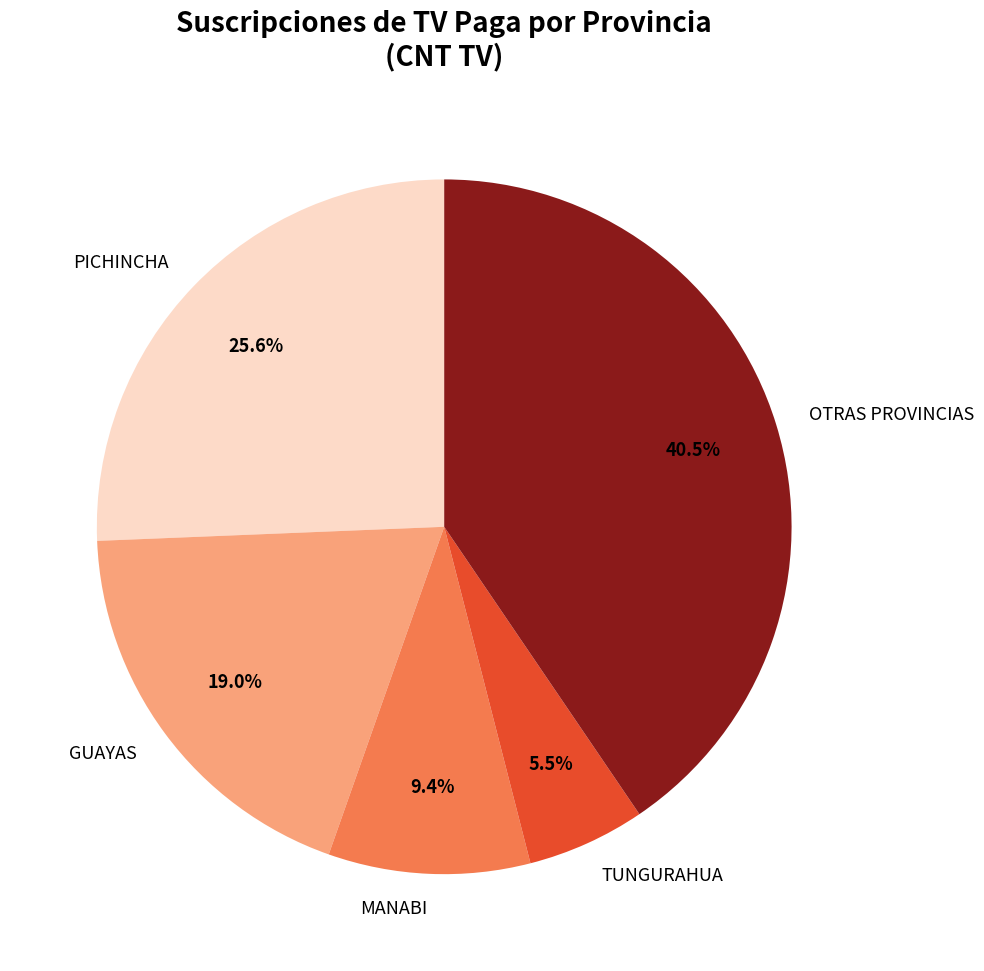

What is the total percentage of GUAYAS and OTRAS PROVINCIAS?

59.5%